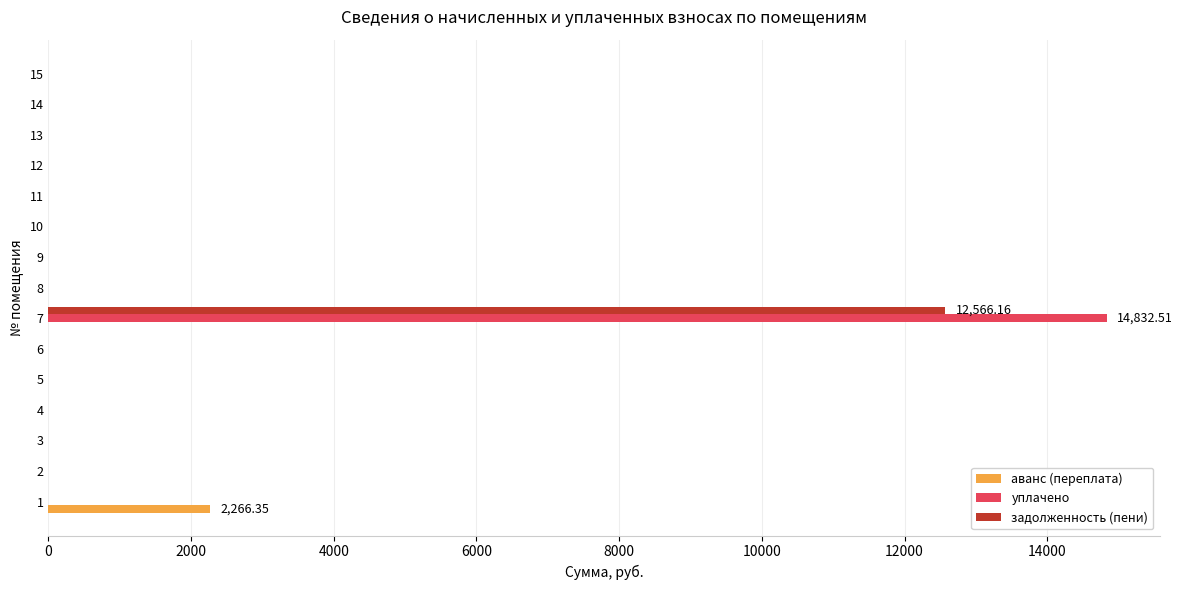

What is the sum of all уплачено values?

14832.5